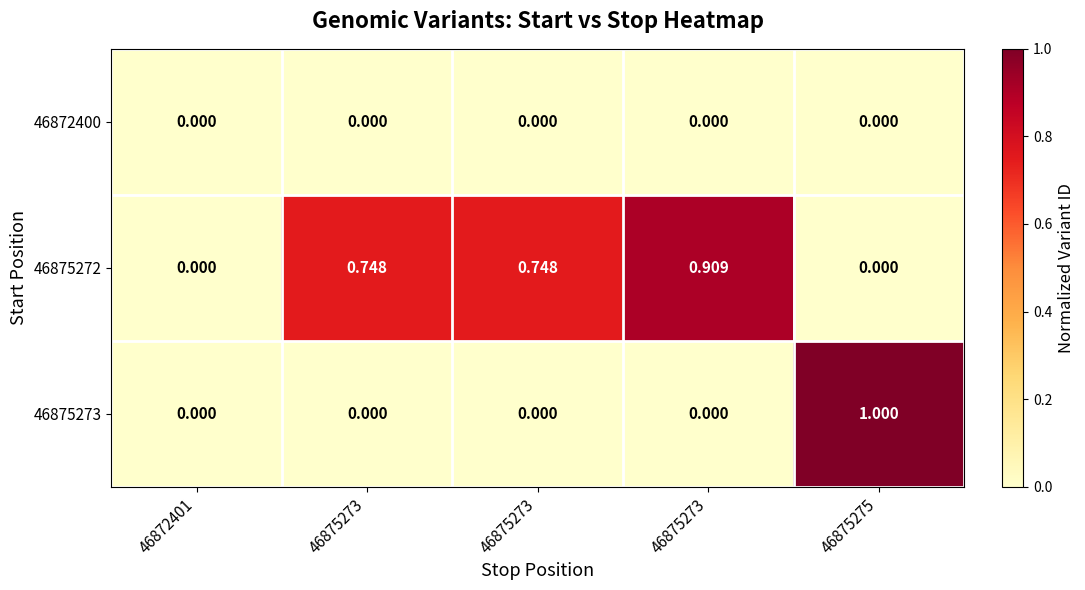

How many data points does each series have?

5